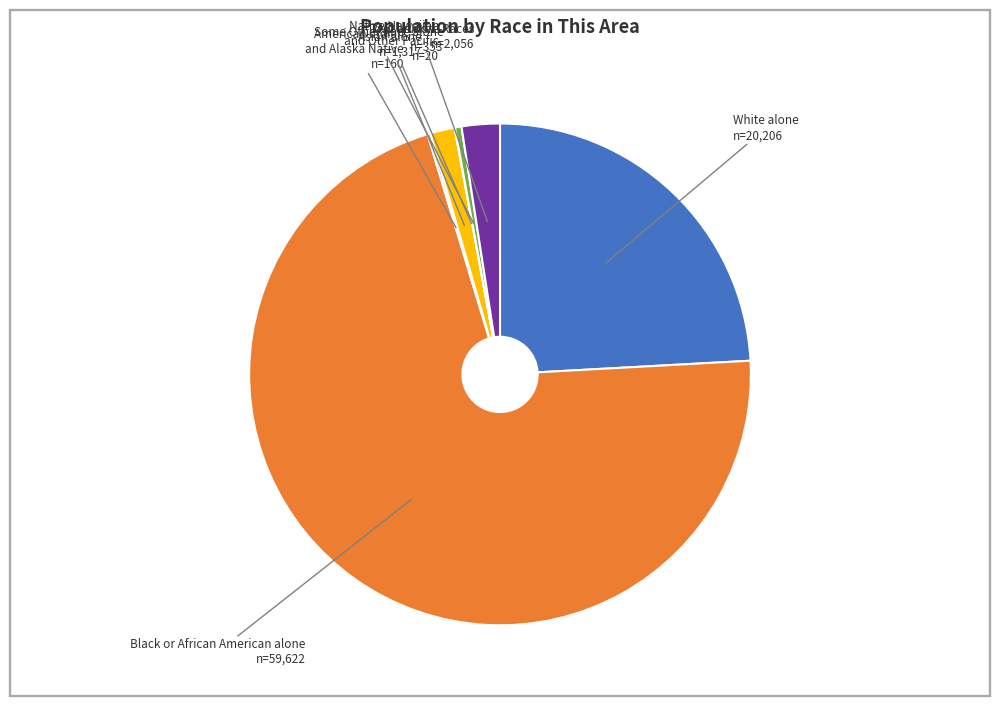

Does Some Other Race alone account for over 50% of the chart?

No